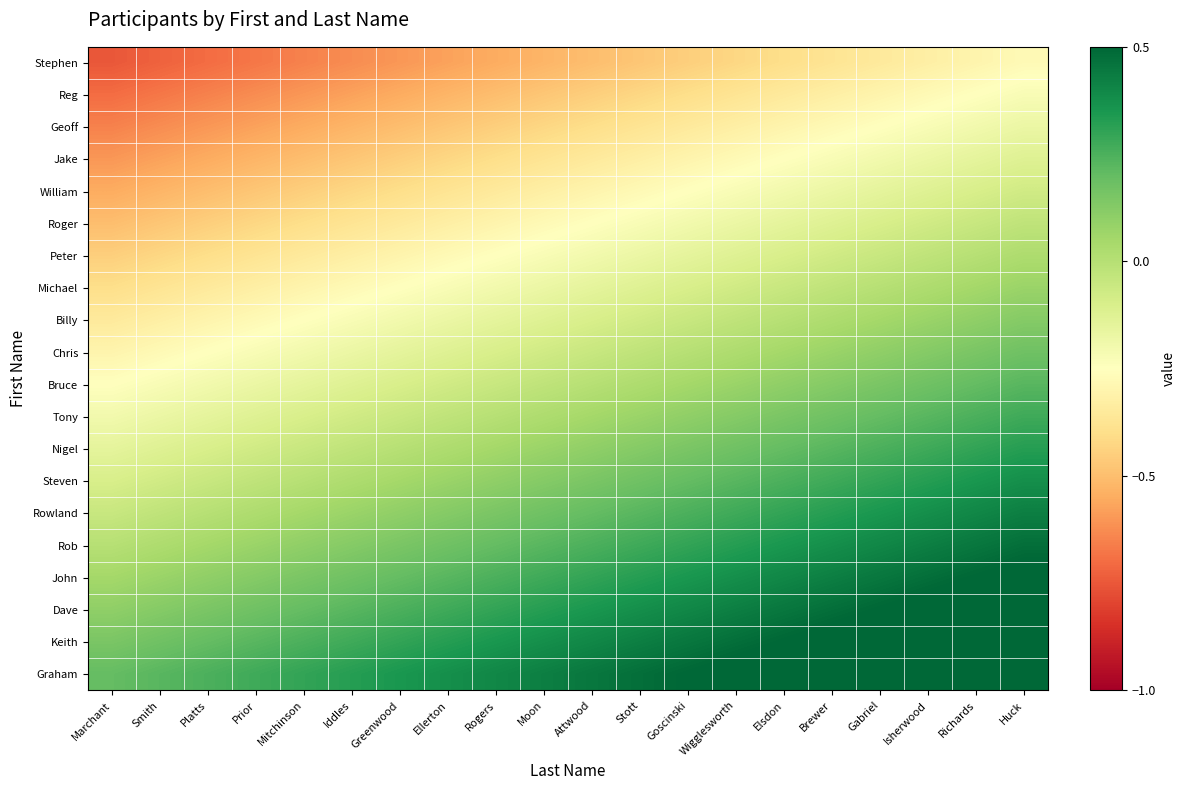

What is the maximum value shown in the chart?

0.7